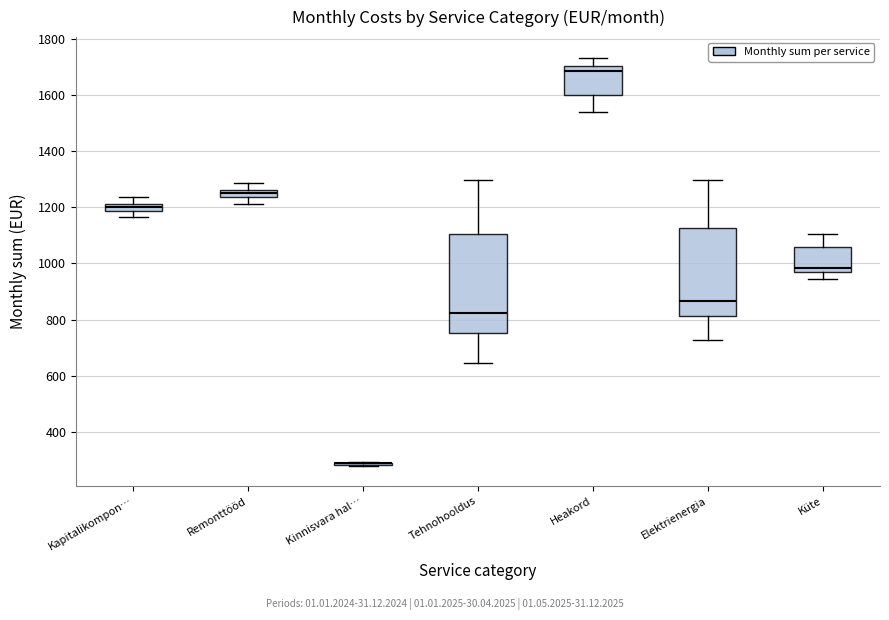

Where does the upper whisker of the box for Tehnohooldus end on the y-axis? The values are not printed on the chart, so give them approximately, as read against the axis.

1300